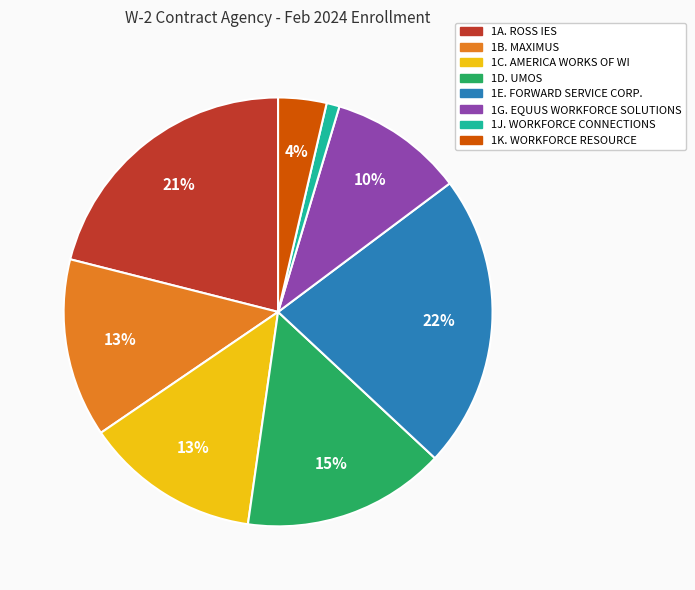

To the nearest percent, what percentage of the pie is 1E. FORWARD SERVICE CORP.?

22%